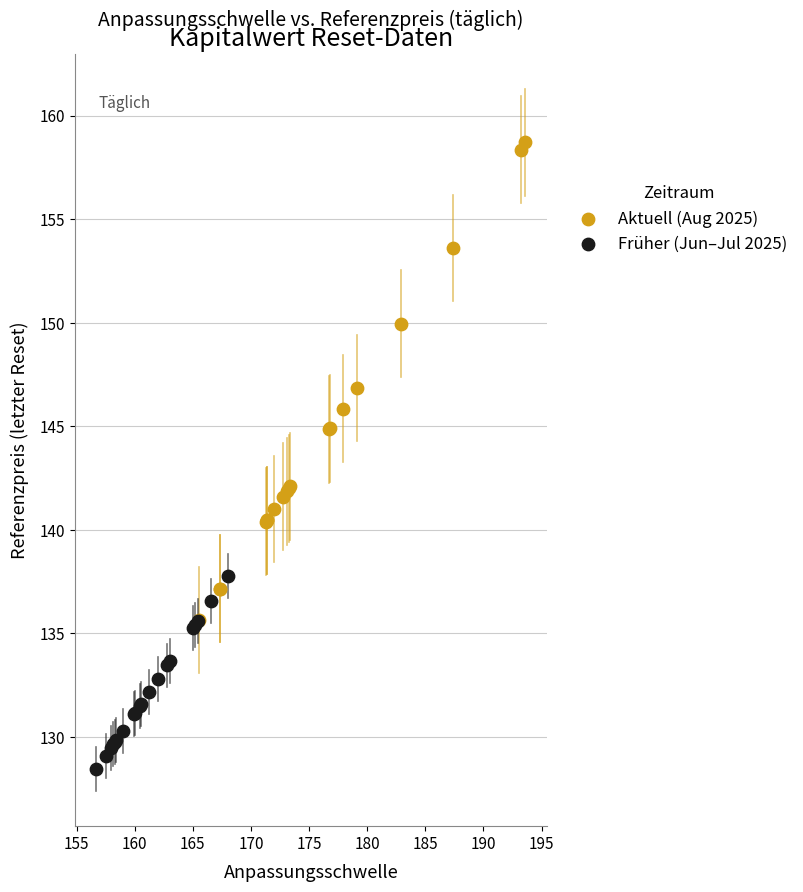

Which series contains the highest Y value?

Aktuell (Aug 2025)